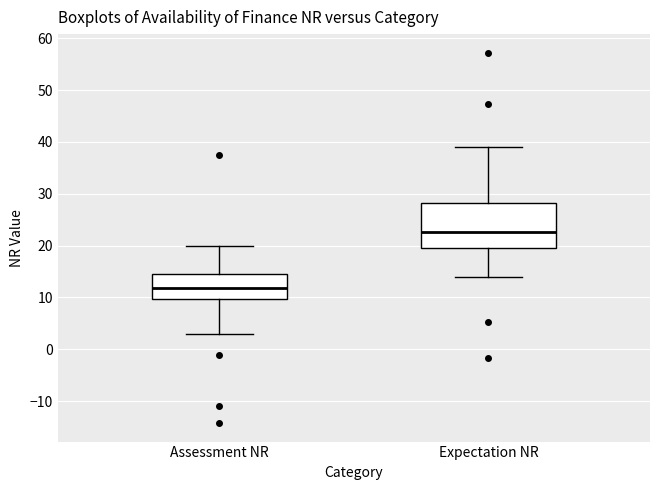

Where is the upper edge of the box for Expectation NR on the y-axis? The values are not printed on the chart, so give them approximately, as read against the axis.

28